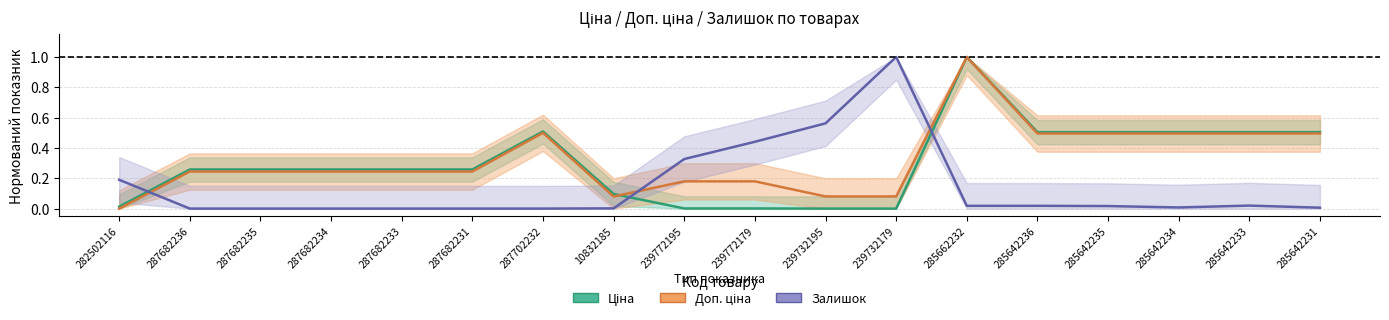

What is the value of the Ціна point at the 8th from the left?

0.1